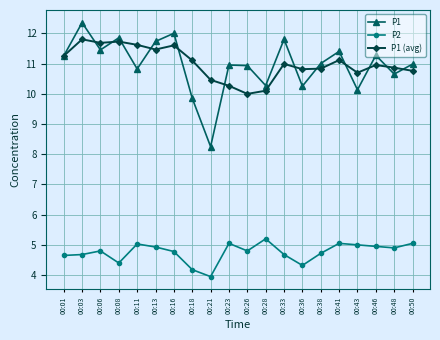

In P1 (avg), how many points are lower than both neighbors (excluding endpoints)?

5